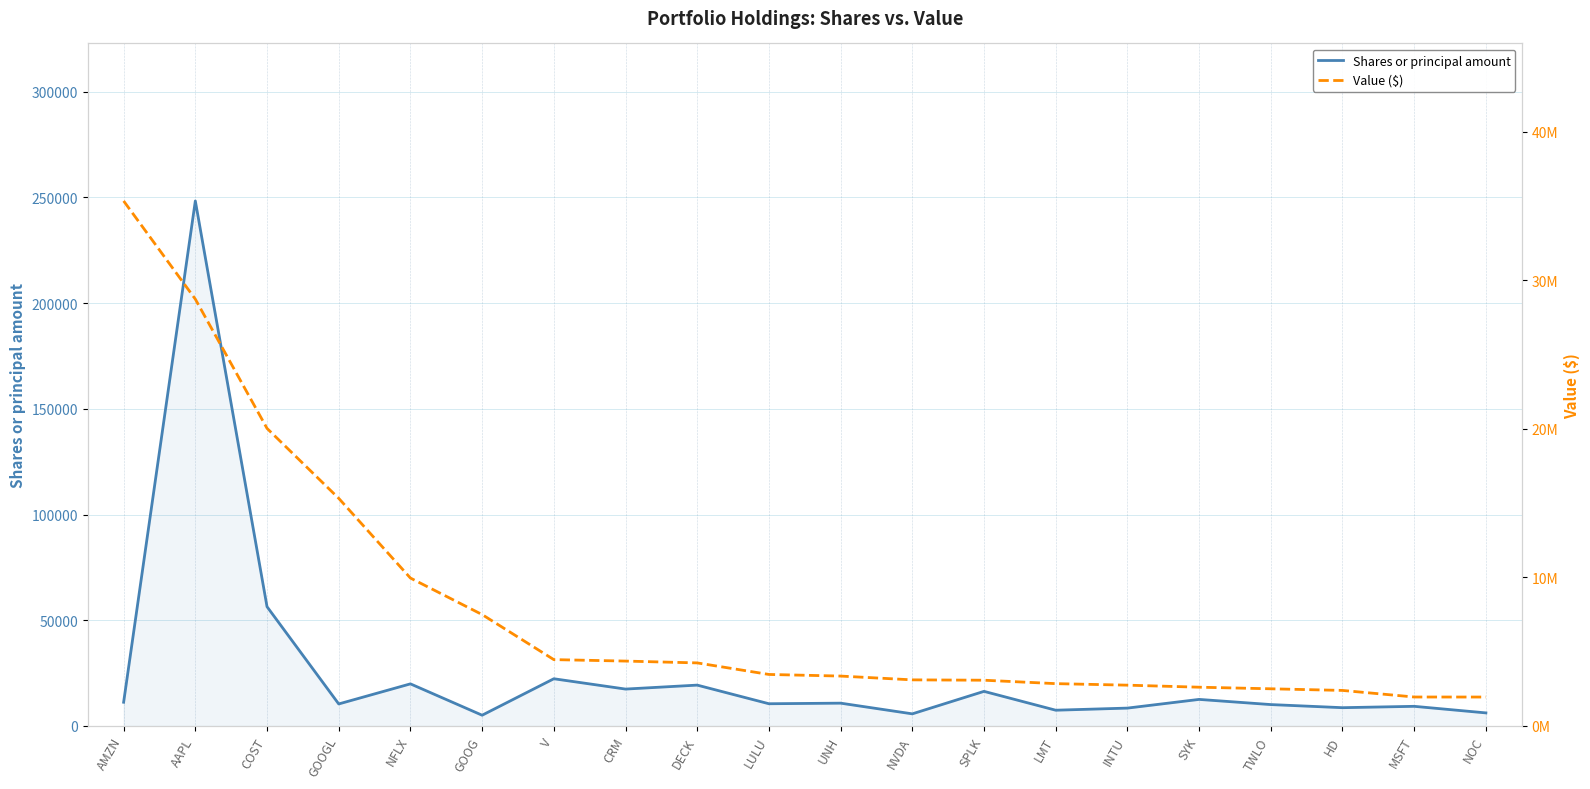

Which category has the lowest value across all series?

GOOG